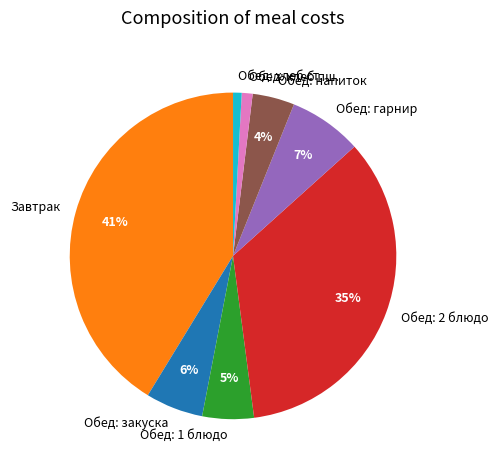

How many slices are in this pie chart?

8